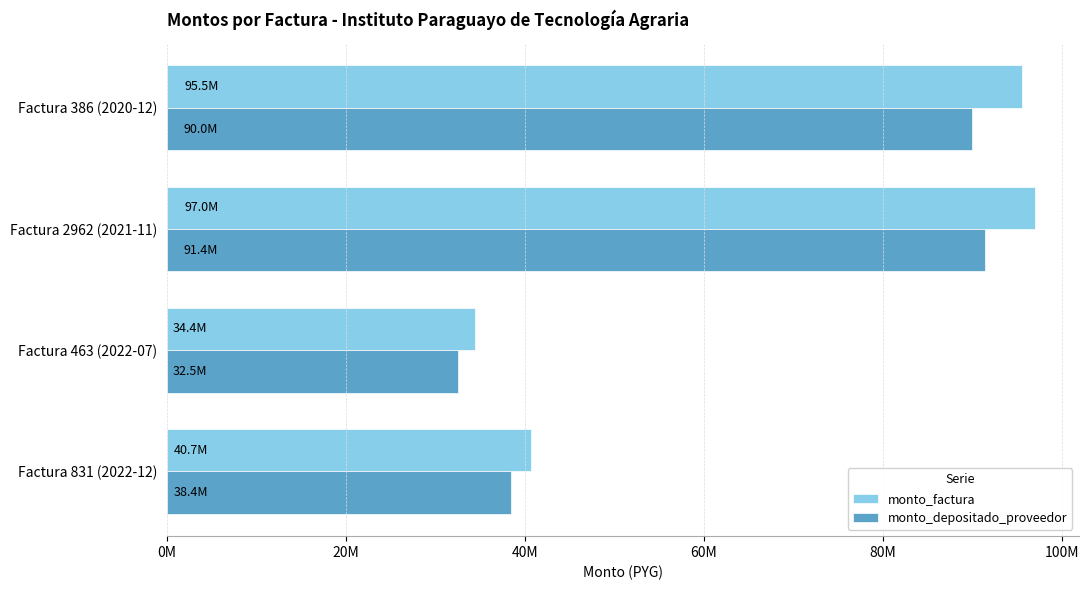

List the series in order of their overall mean, lowest first.

monto_depositado_proveedor, monto_factura